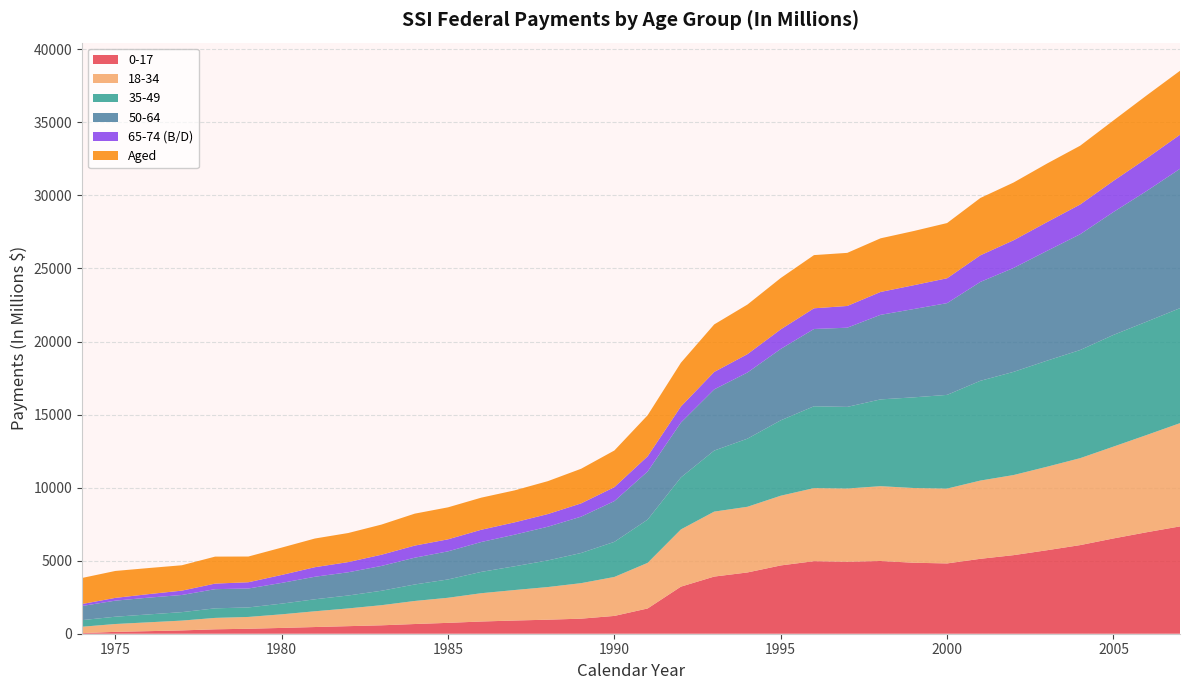

Reading left to right, transcribe all the data shown in this chart.

0-17: 40	128	176	227	302	340	397	458	518	576	664	744	836	904	960	1031	1219	1729	3223	3911	4194	4674	4966	4927	4978	4858	4812	5128	5379	5714	6066	6522	6947	7346
18-34: 438	537	605	671	781	809	931	1079	1214	1377	1578	1717	1937	2086	2235	2430	2667	3122	3916	4447	4495	4772	5002	5012	5121	5115	5123	5355	5483	5714	5951	6285	6656	7067
35-49: 452	499	541	579	655	650	731	821	884	987	1129	1254	1460	1626	1822	2065	2403	2962	3560	4179	4663	5161	5601	5587	5940	6207	6413	6829	7063	7260	7402	7646	7760	7871
50-64: 968	1099	1147	1174	1312	1296	1420	1542	1590	1700	1833	1923	2045	2163	2307	2487	2788	3292	3755	4187	4527	4886	5289	5421	5788	6045	6280	6768	7114	7513	7924	8413	8944	9539
65-74 (B/D): 135	190	241	298	381	429	544	654	697	767	828	824	839	844	867	909	956	1040	1100	1194	1258	1340	1417	1487	1566	1631	1703	1822	1894	1969	2038	2132	2236	2333
Aged: 1783	1843	1785	1737	1847	1760	1872	1963	1990	2064	2187	2189	2197	2188	2252	2369	2509	2810	2995	3252	3395	3515	3641	3635	3671	3710	3779	3924	3953	4008	4023	4136	4308	4376